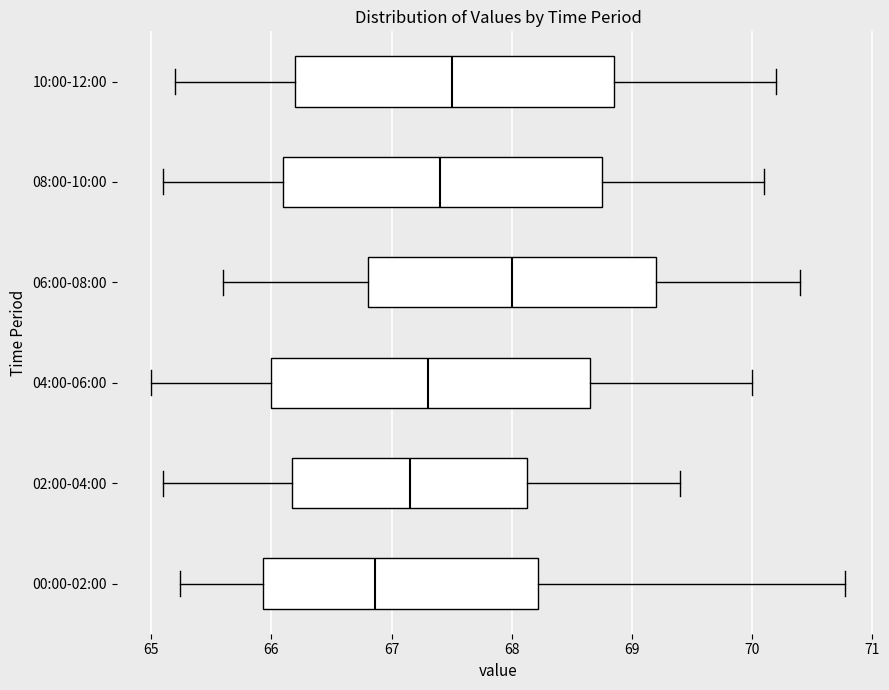

Reading bottom to top, transcribe this box plot: for each box, give where its median line is, the range the box spans, and where its two whiskers end, as read against the x-axis. The values are not printed on the chart, so give them approximately, as read against the axis.

00:00-02:00: median 66.9, box 65.9 to 68.2, whiskers 65.2 to 70.8
02:00-04:00: median 67.2, box 66.2 to 68.1, whiskers 65.1 to 69.4
04:00-06:00: median 67.3, box 66.0 to 68.7, whiskers 65.0 to 70.0
06:00-08:00: median 68.0, box 66.8 to 69.2, whiskers 65.6 to 70.4
08:00-10:00: median 67.4, box 66.1 to 68.8, whiskers 65.1 to 70.1
10:00-12:00: median 67.5, box 66.2 to 68.9, whiskers 65.2 to 70.2